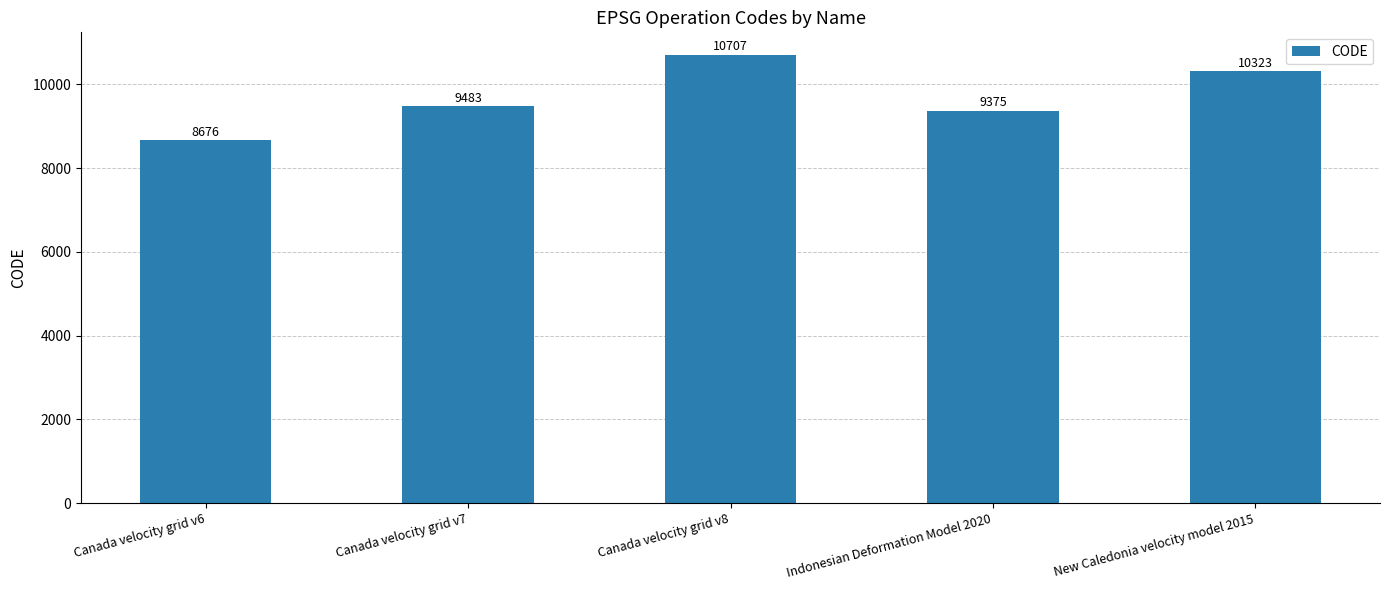

List the labels in order of value, smallest first.

Canada velocity grid v6, Indonesian Deformation Model 2020, Canada velocity grid v7, New Caledonia velocity model 2015, Canada velocity grid v8